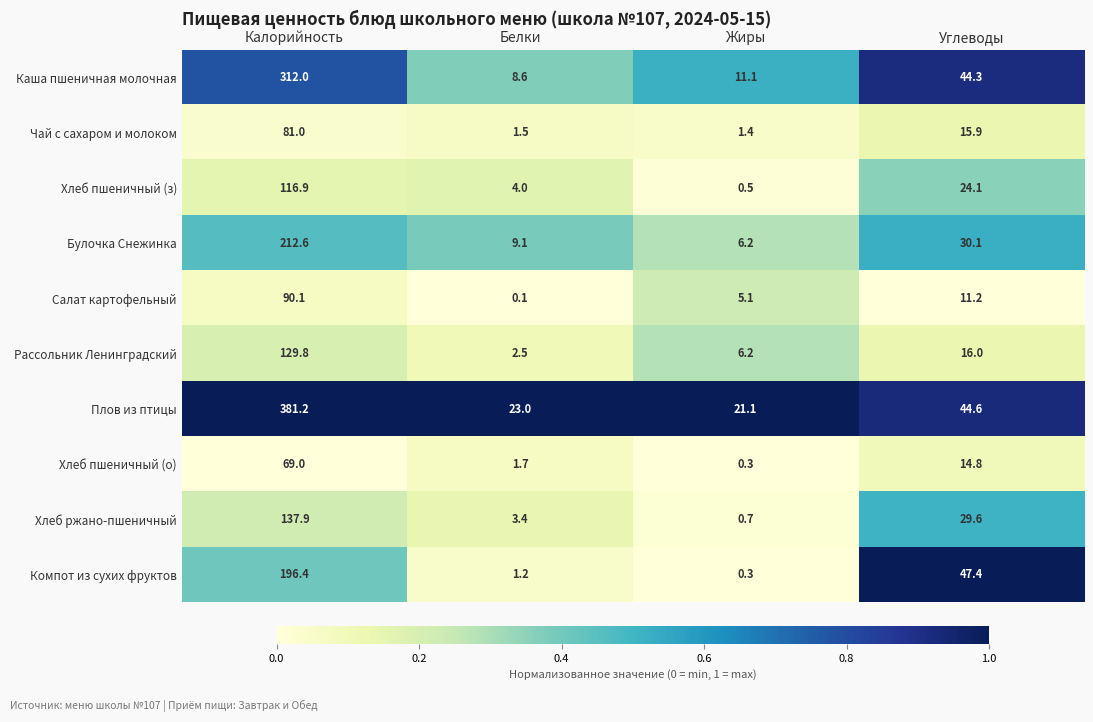

Which series has the largest total across all categories?

Плов из птицы